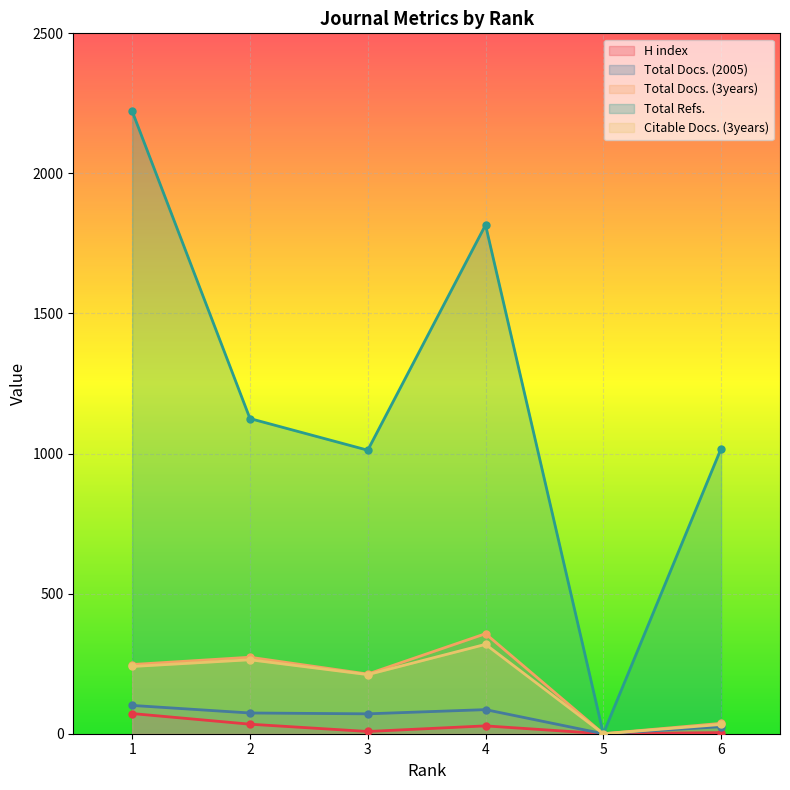

Is the value of Citable Docs. (3years) at 6 greater than the value of Total Docs. (3years) at 4?

No